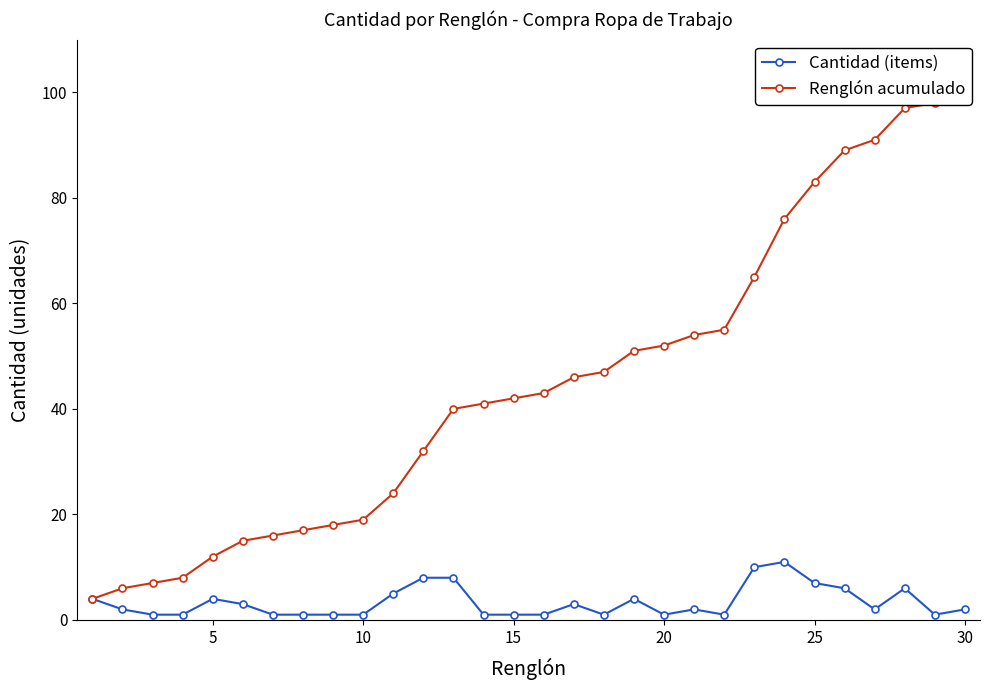

How many values in the Cantidad (items) series exceed 2?

13